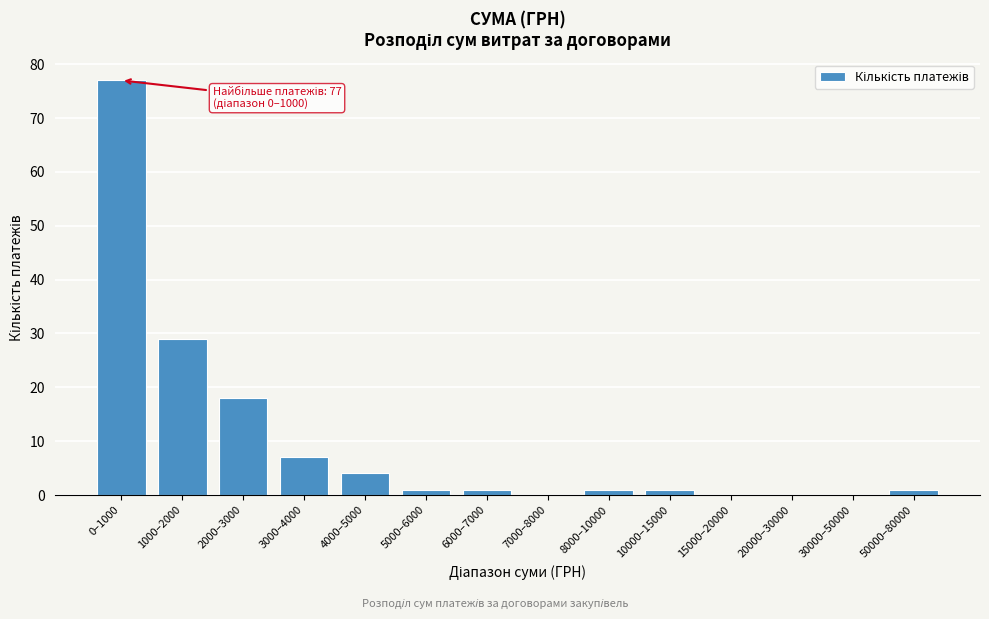

Reading right to left, list all the values displayed in this chart.

50000–80000=1	30000–50000=0	20000–30000=0	15000–20000=0	10000–15000=1	8000–10000=1	7000–8000=0	6000–7000=1	5000–6000=1	4000–5000=4	3000–4000=7	2000–3000=18	1000–2000=29	0–1000=77